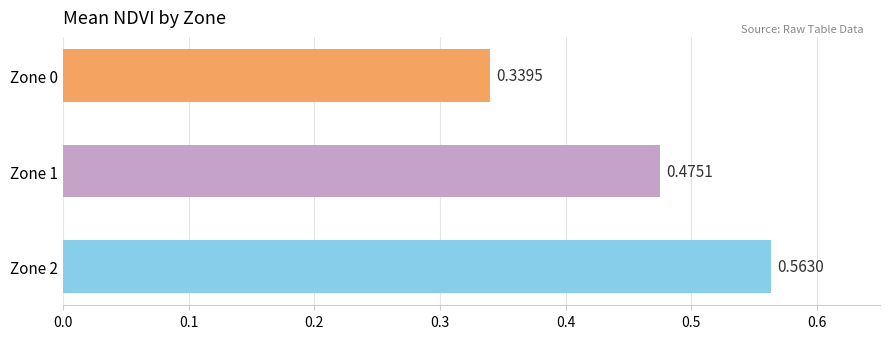

What is the sum of all values?

1.4